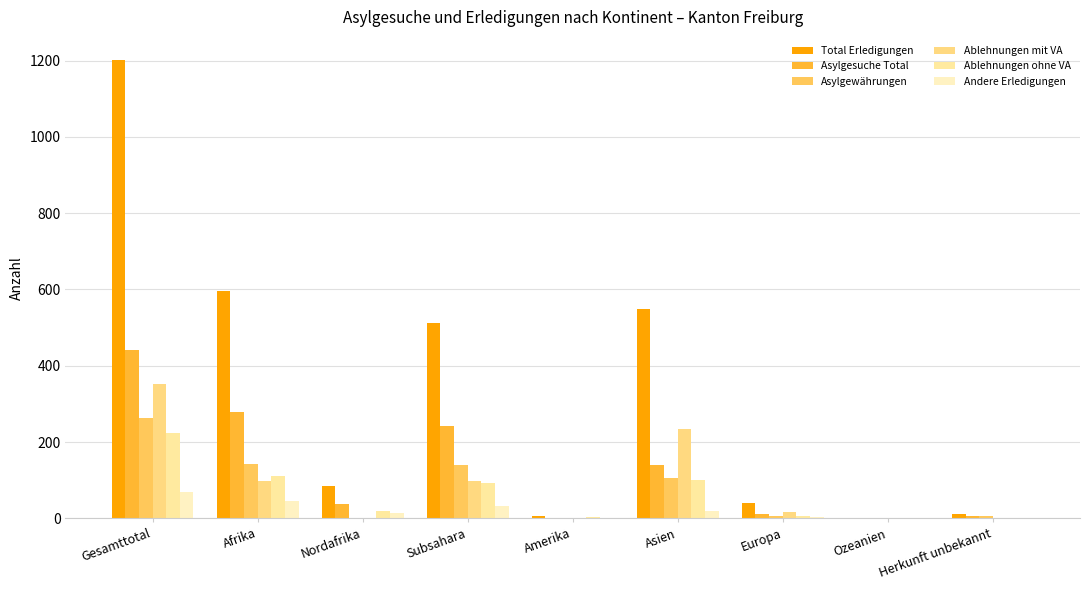

How many groups of bars are there?

9